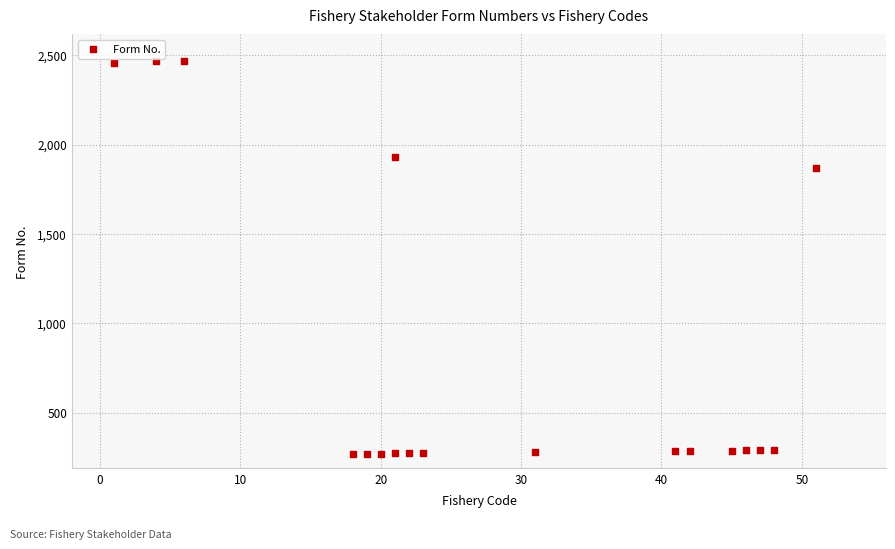

What is the range of X values (max minus min)?

50